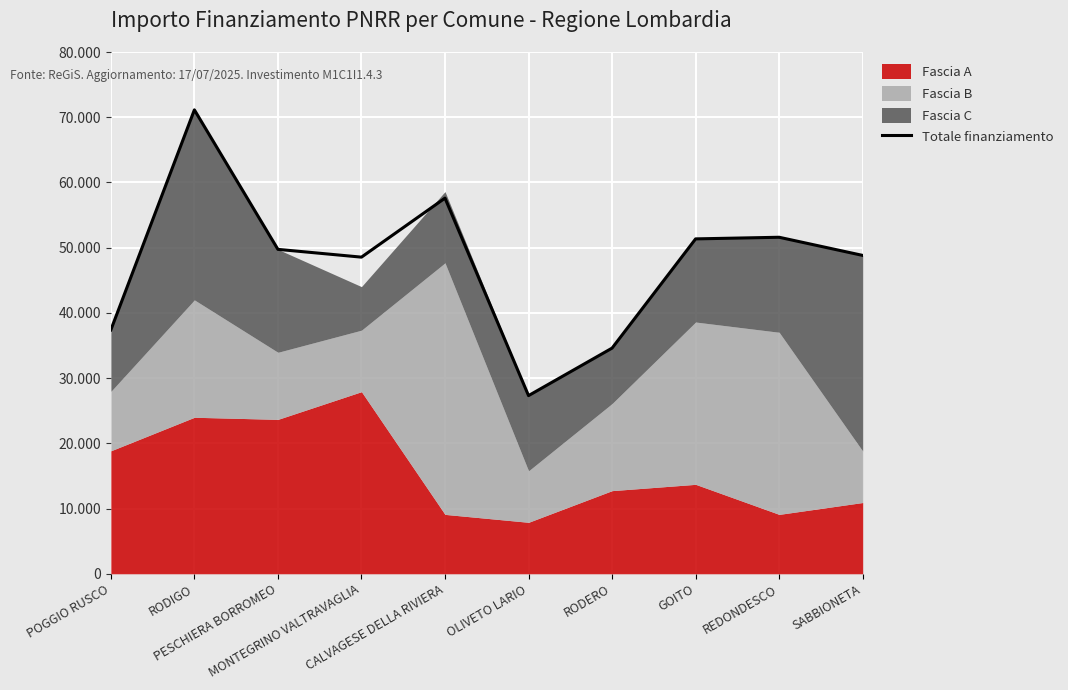

What is the sum of all values?

478063